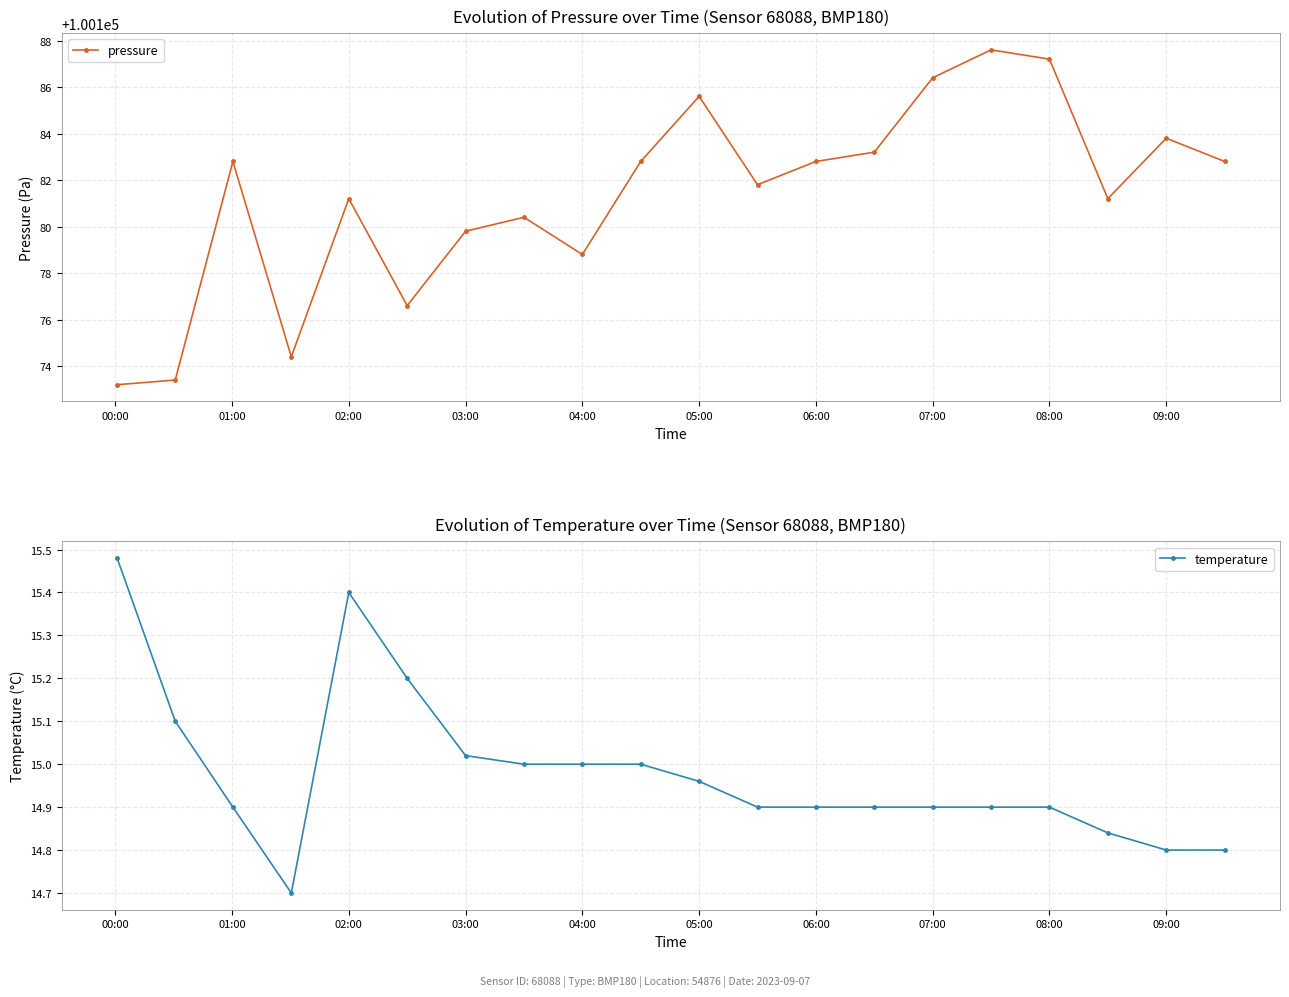

Is it true that pressure equals 57781.0 at 03:00?

False